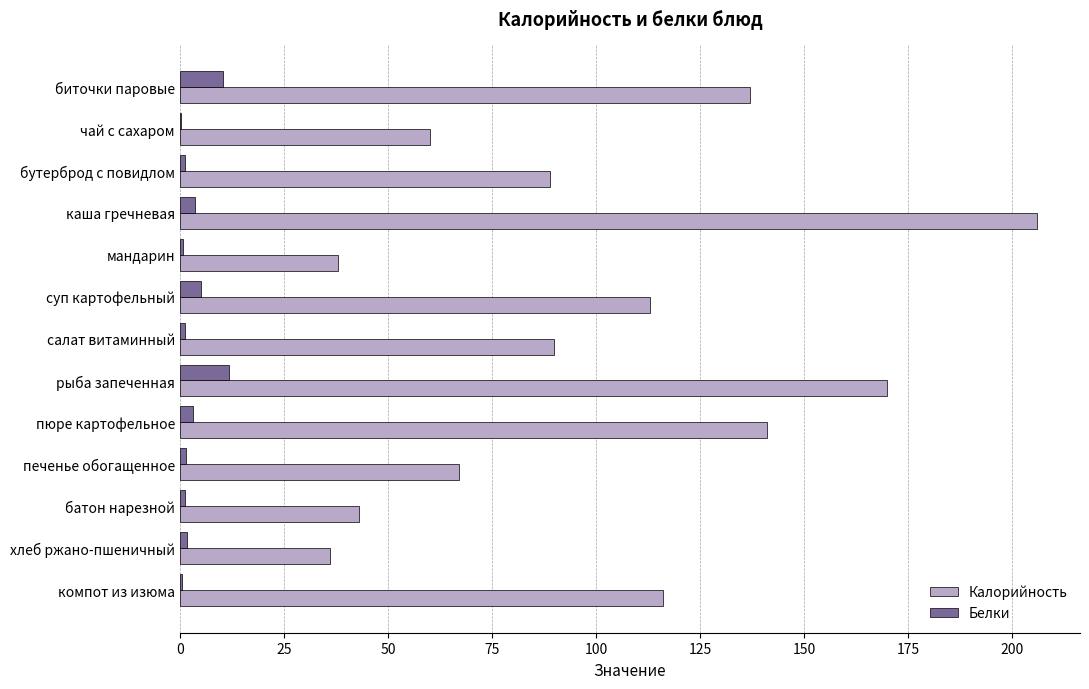

How many distinct data groups are displayed?

2